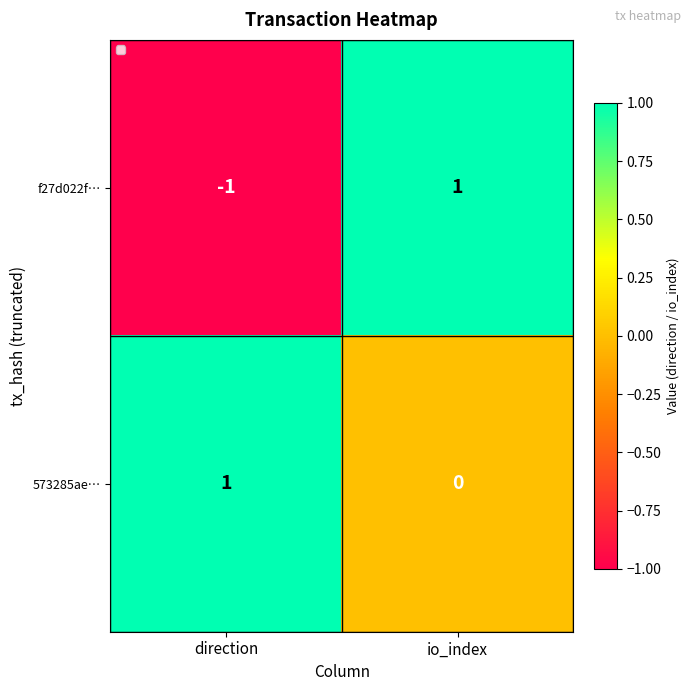

The value of 573285ae… at io_index is 0. True or false?

True